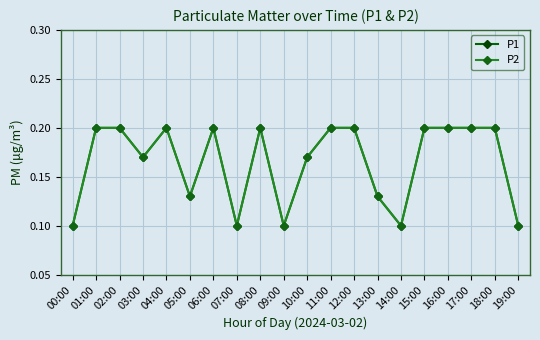

What is the sum of the P1 values at 13:00 and 11:00?

0.3